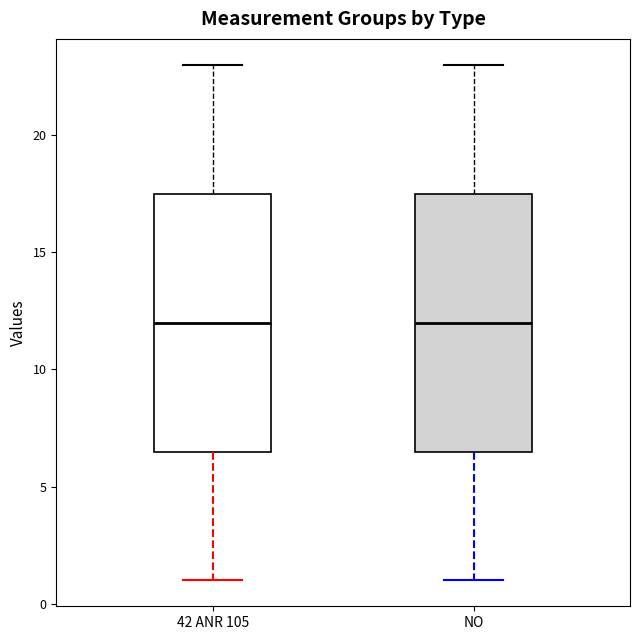

Reading left to right, read every box against the y-axis: the position of its median line, the range the box covers, and the ends of its whiskers. The values are not printed on the chart, so give them approximately, as read against the axis.

42 ANR 105: median 12.0, box 6.5 to 17.5, whiskers 1.0 to 23.0
NO: median 12.0, box 6.5 to 17.5, whiskers 1.0 to 23.0